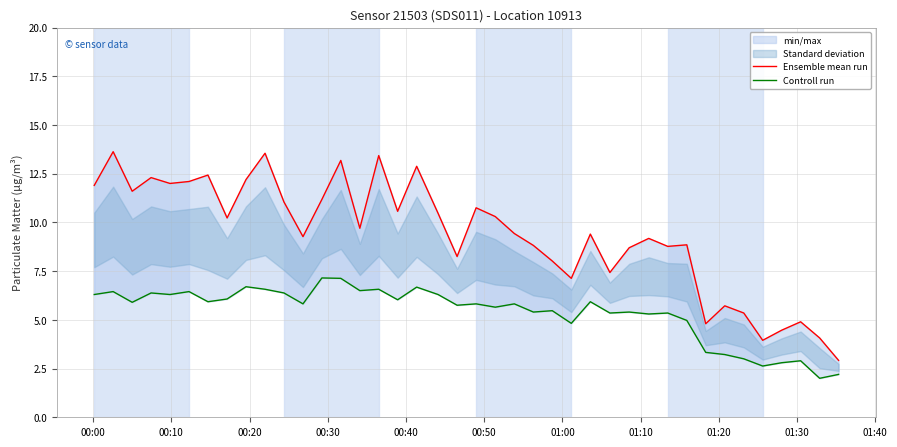

What is the maximum value shown in the chart?

13.6